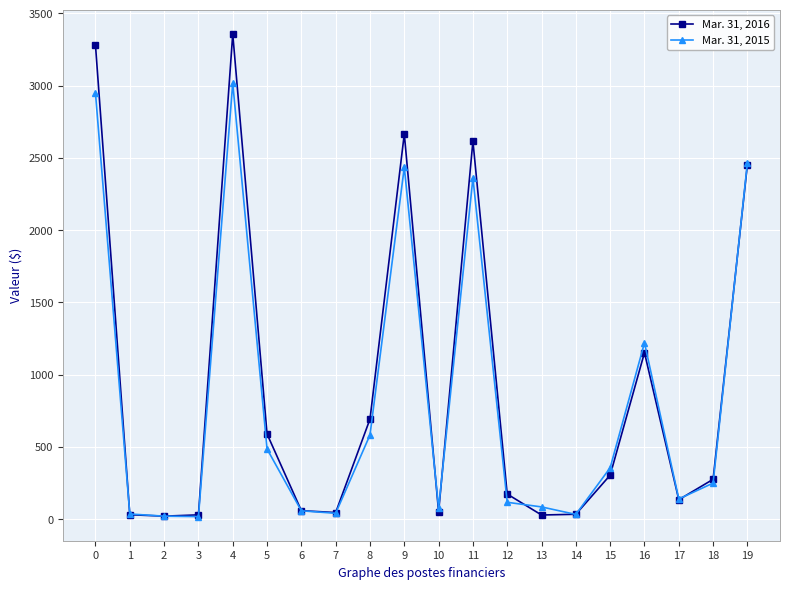

True or false: Mar. 31, 2015 has a value of 75 at 10.

True